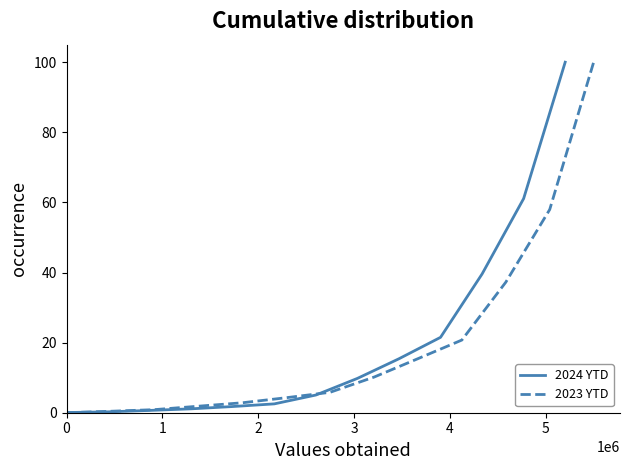

Which series ends up on top after the final intersection of 2024 YTD and 2023 YTD?

2024 YTD